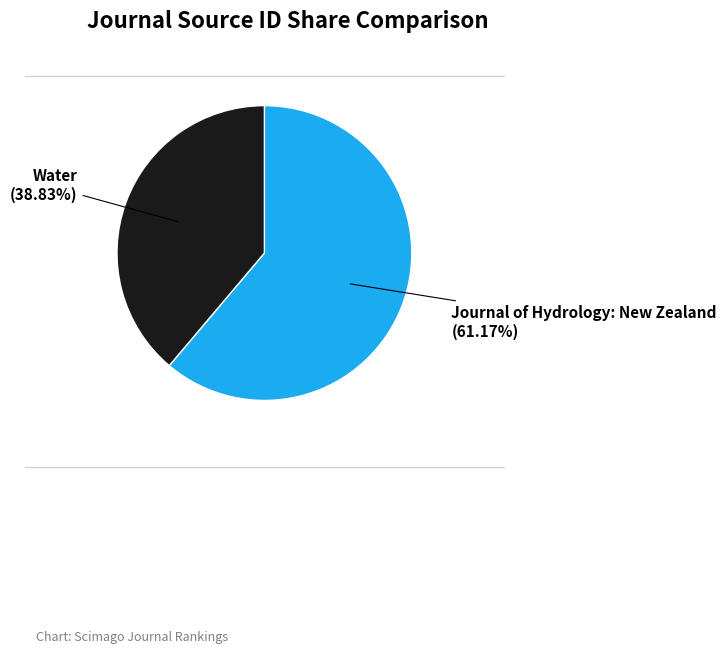

How many slices are in this pie chart?

2